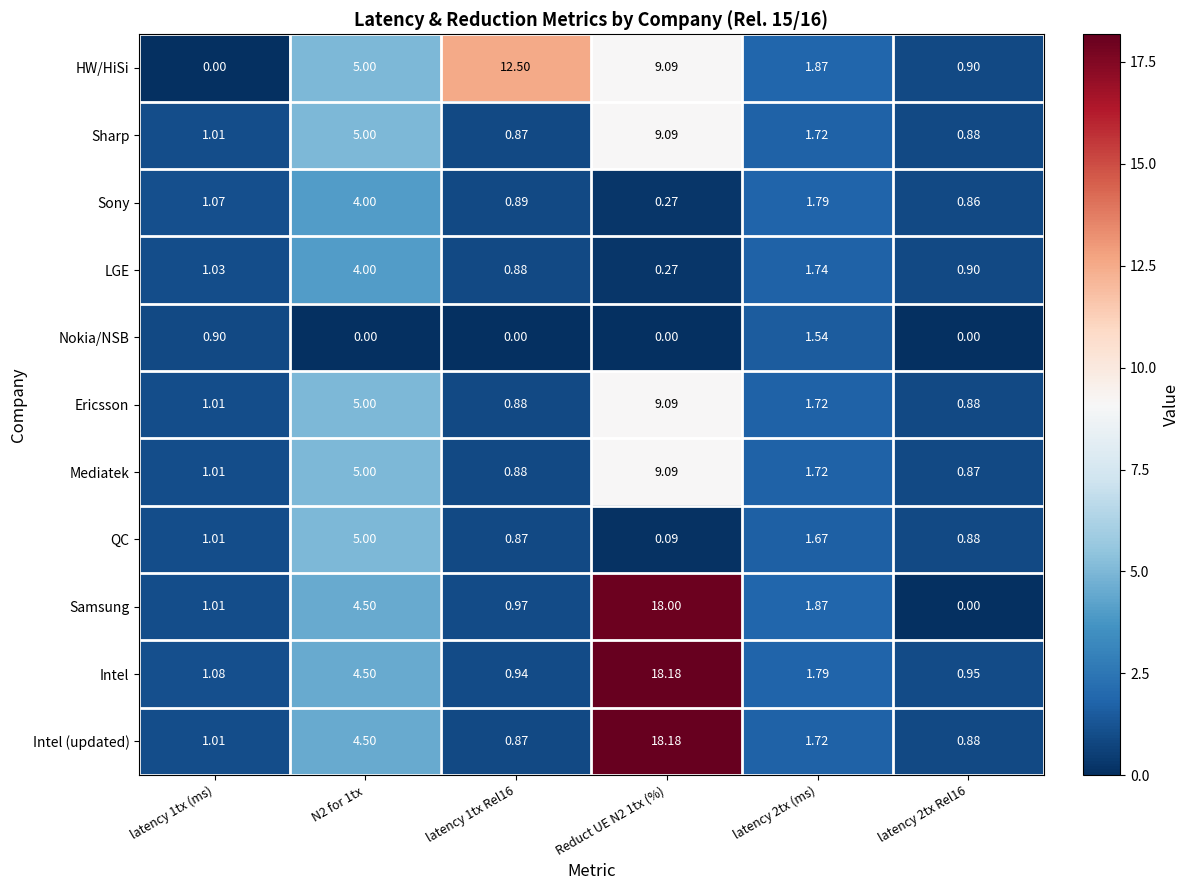

How many distinct data groups are displayed?

11